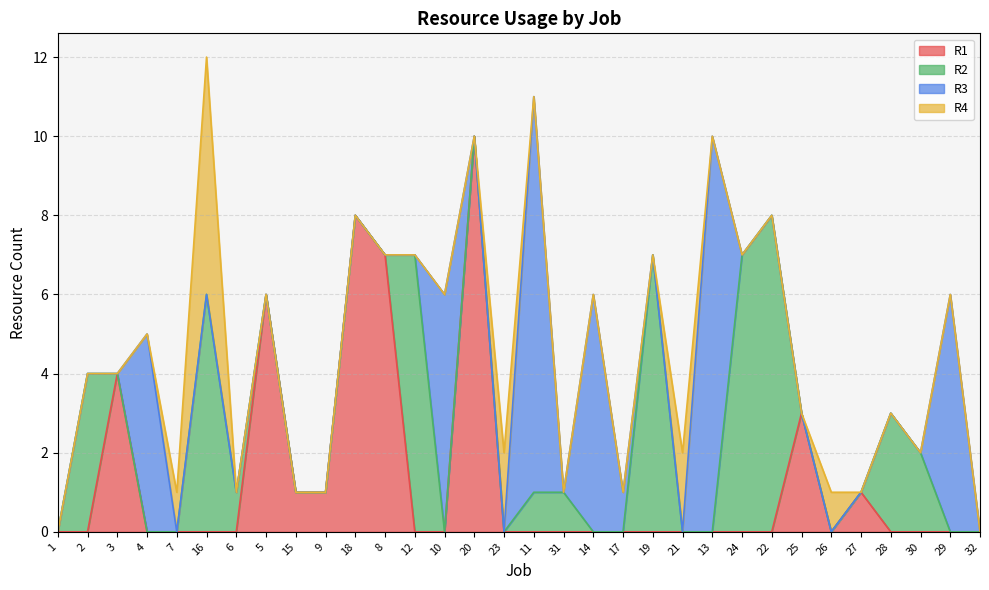

At which category is the sum across all series the highest?

16